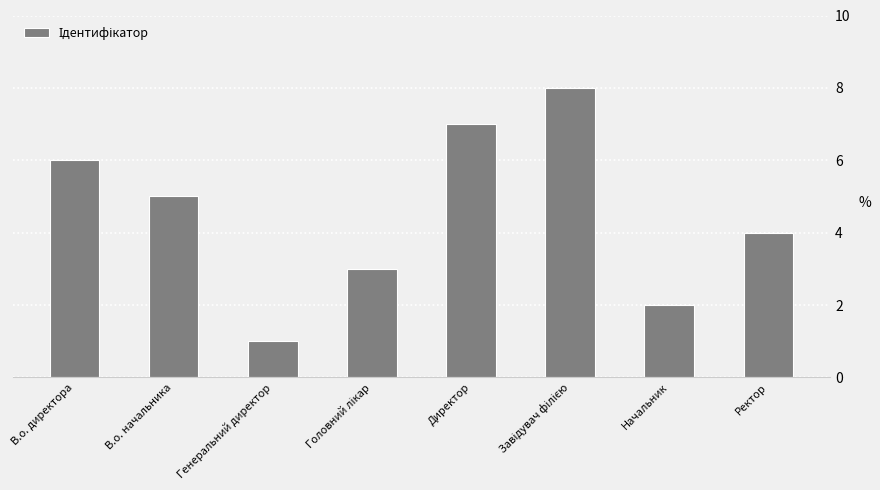

How many distinct data groups are displayed?

1